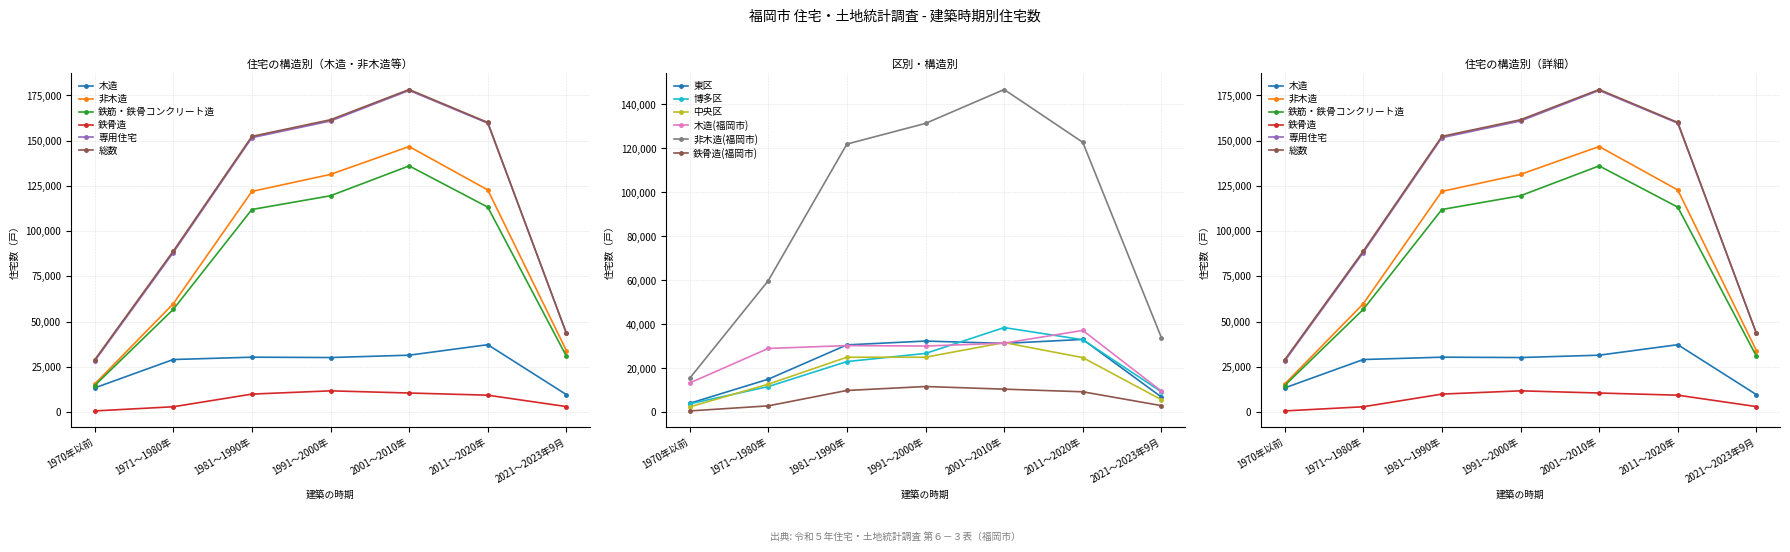

Which series has the largest total across all categories?

福岡市